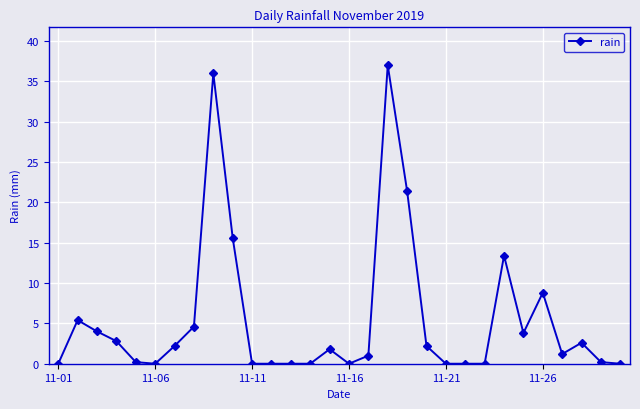

What is the value of the 20th point from the left?

2.2